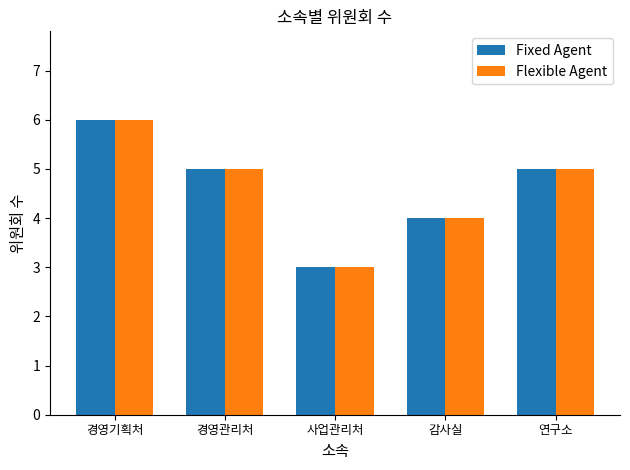

Reading right to left, extract all data points from this chart.

Fixed Agent: 5	4	3	5	6
Flexible Agent: 5	4	3	5	6